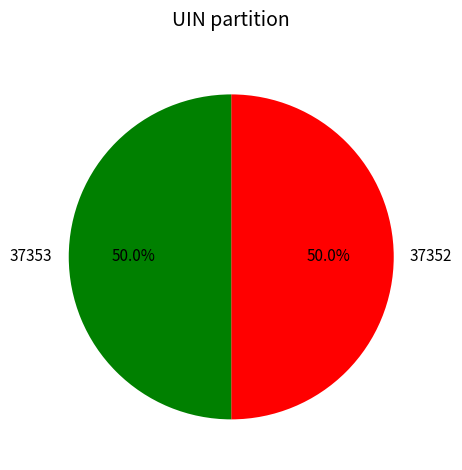

True or false: 37353 accounts for 50% of the total.

True